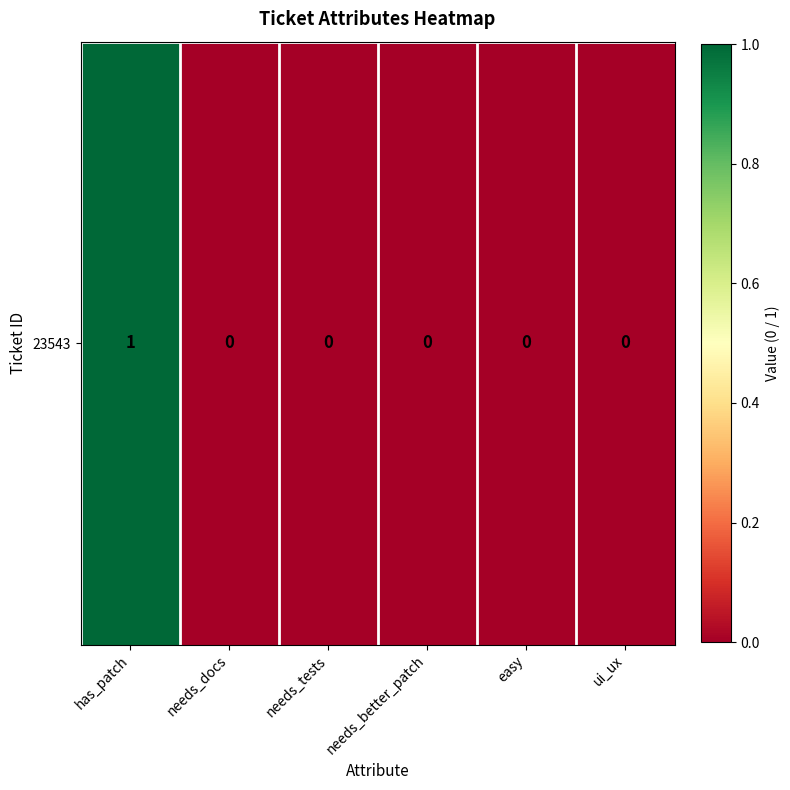

What is the difference between the maximum and minimum values?

1